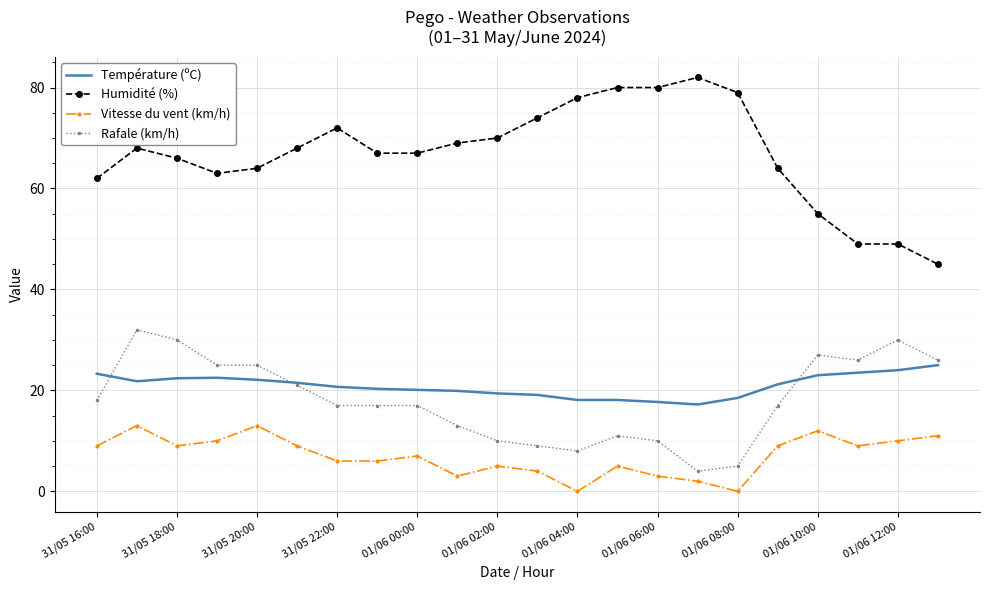

List the series in order of their peak value, highest first.

Humidité (%), Rafale (km/h), Température (ºC), Vitesse du vent (km/h)